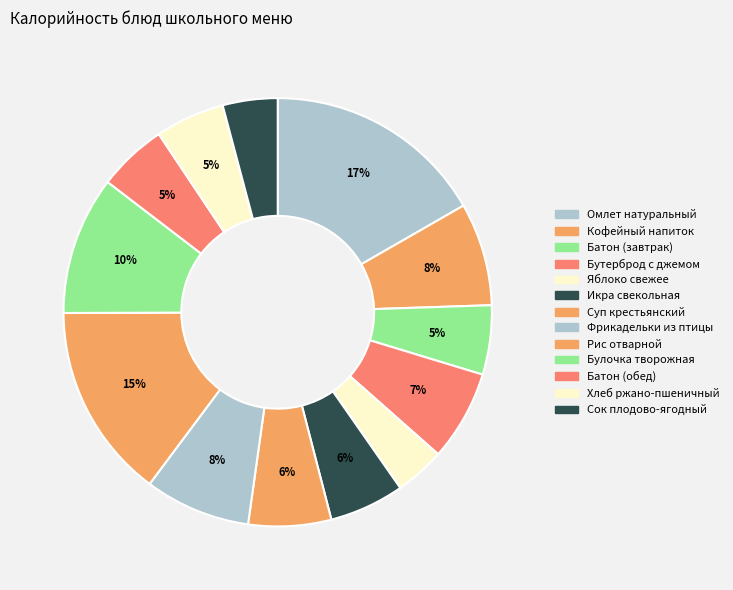

Which slice is the smallest?

Яблоко свежее